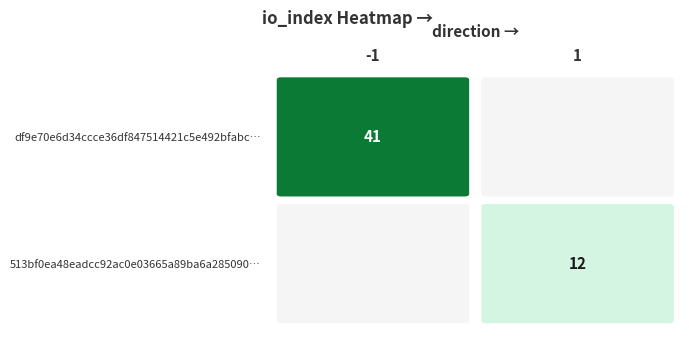

What is the average value of the df9e70e6d34ccce36df847514421c5e492bfabc series?

20